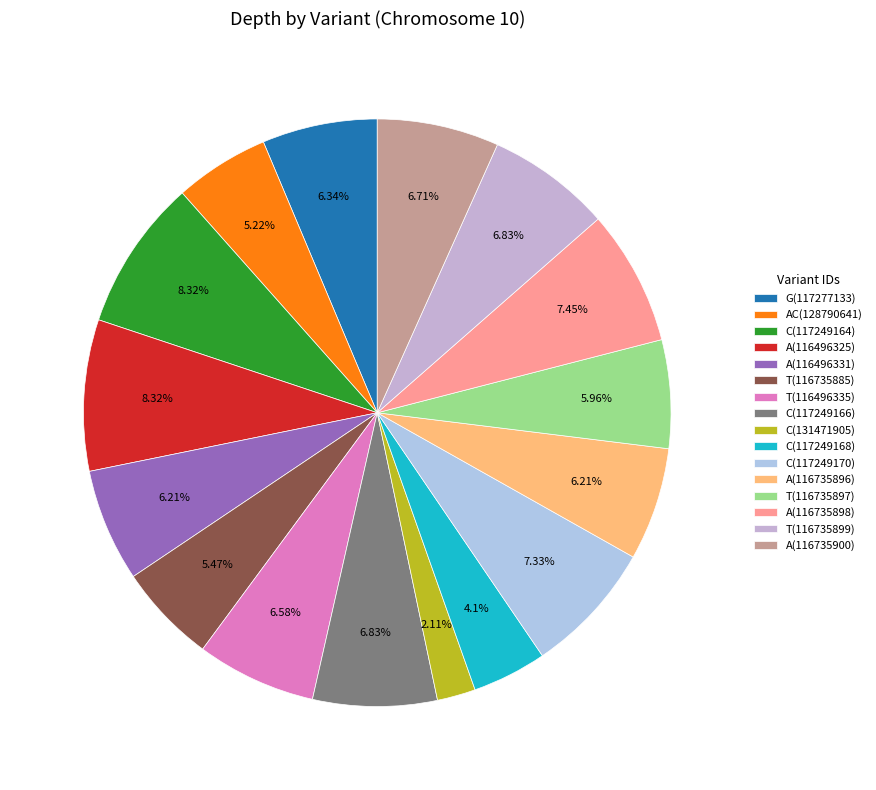

To the nearest percent, what percentage of the pie is AC(128790641)?

5%